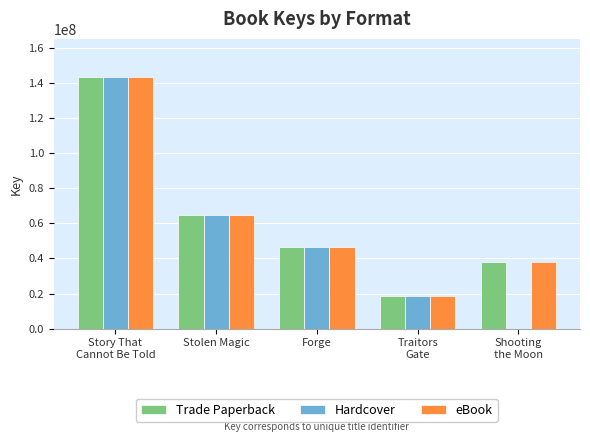

Read the Trade Paperback value at Forge.

46517861